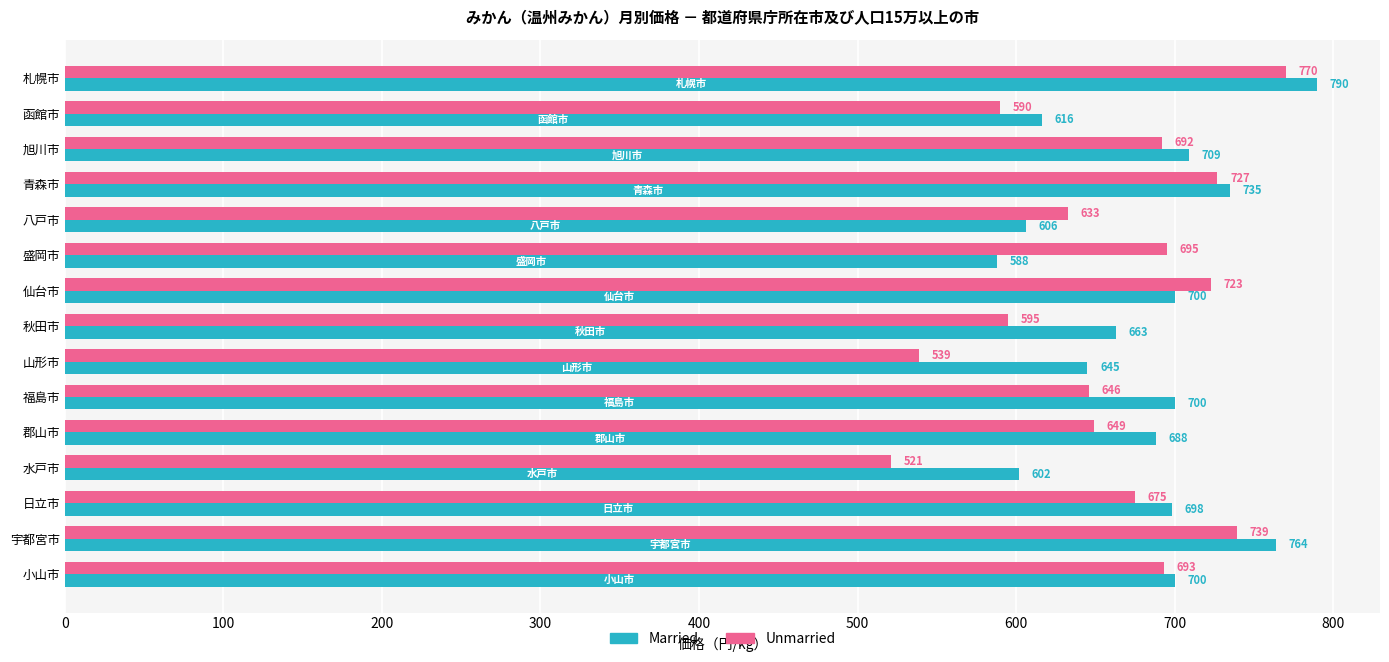

What is the spread (max minus min) of values at 秋田市?

68